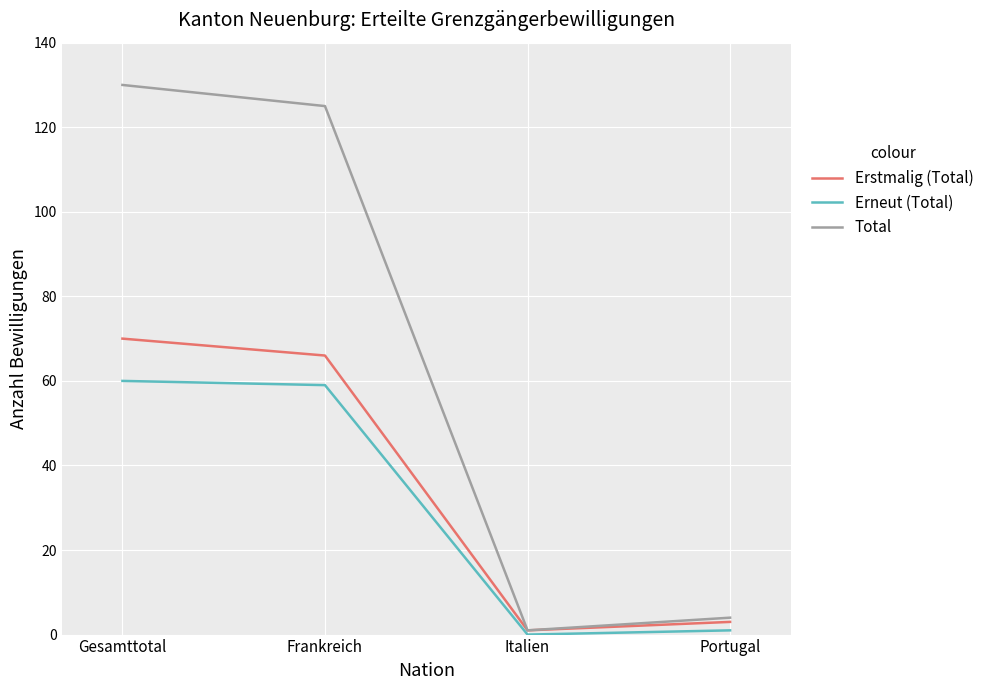

What are all the series names shown in the legend?

Erstmalig (Total), Erneut (Total), Total